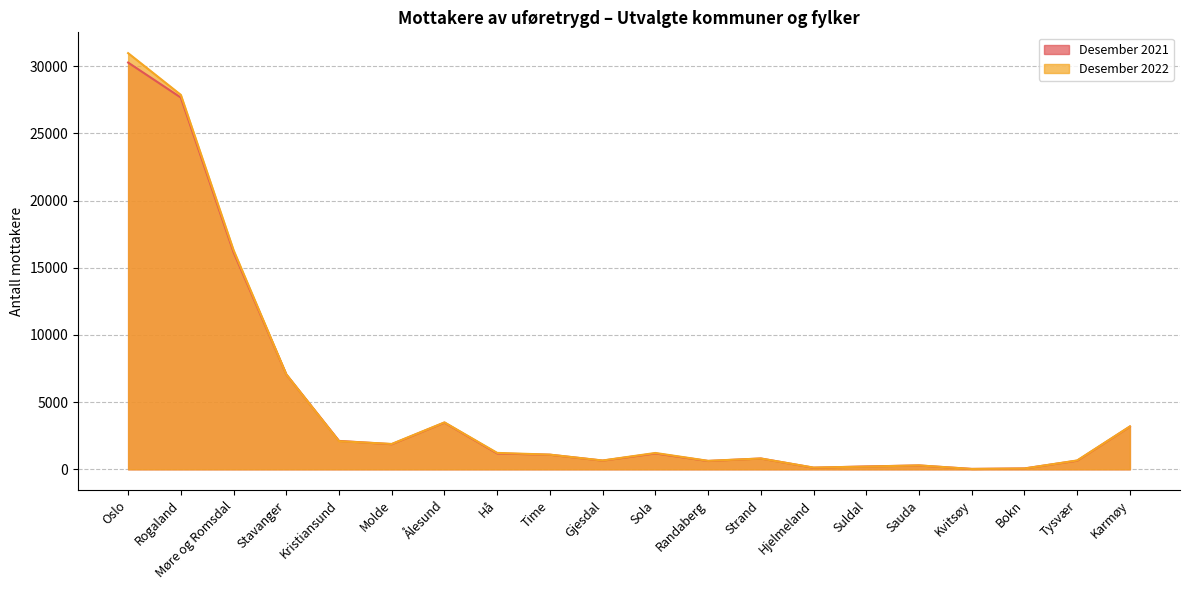

What is the sum of all Desember 2021 values?

98640